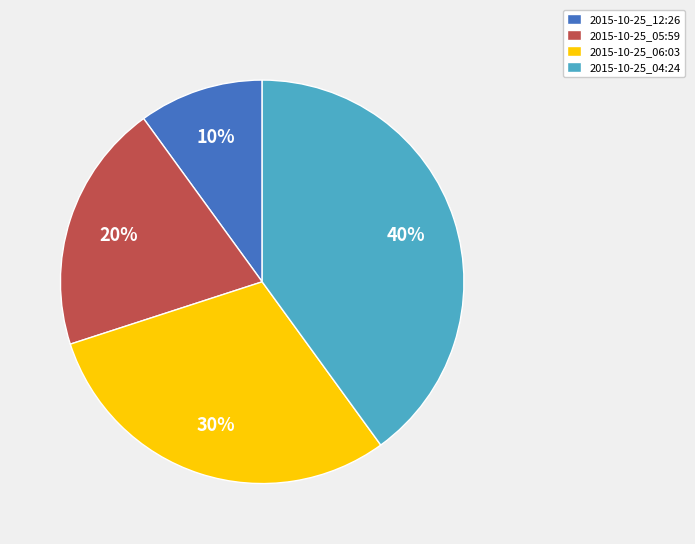

Is it true that 2015-10-25_04:24 is 40% of the pie?

True